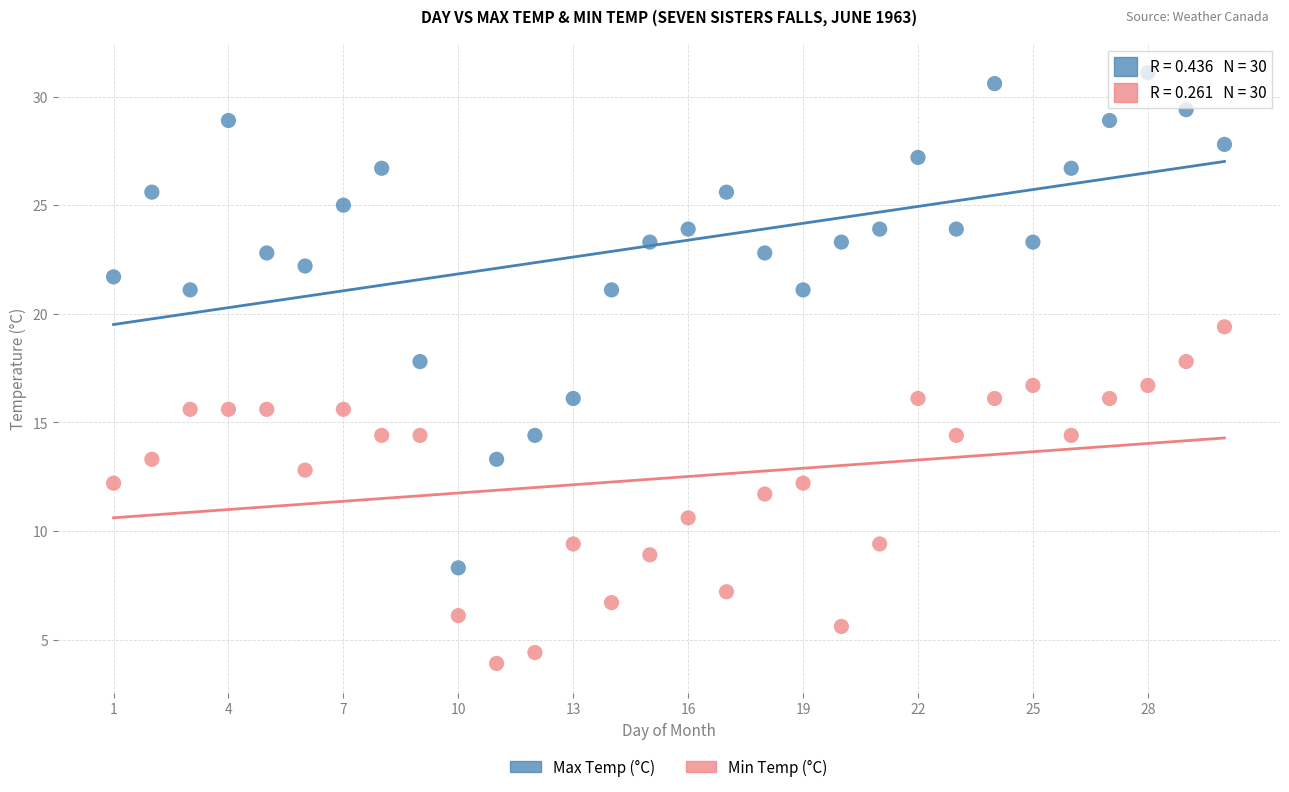

Across all data points, what is the range of Y values (max minus min)?

27.2